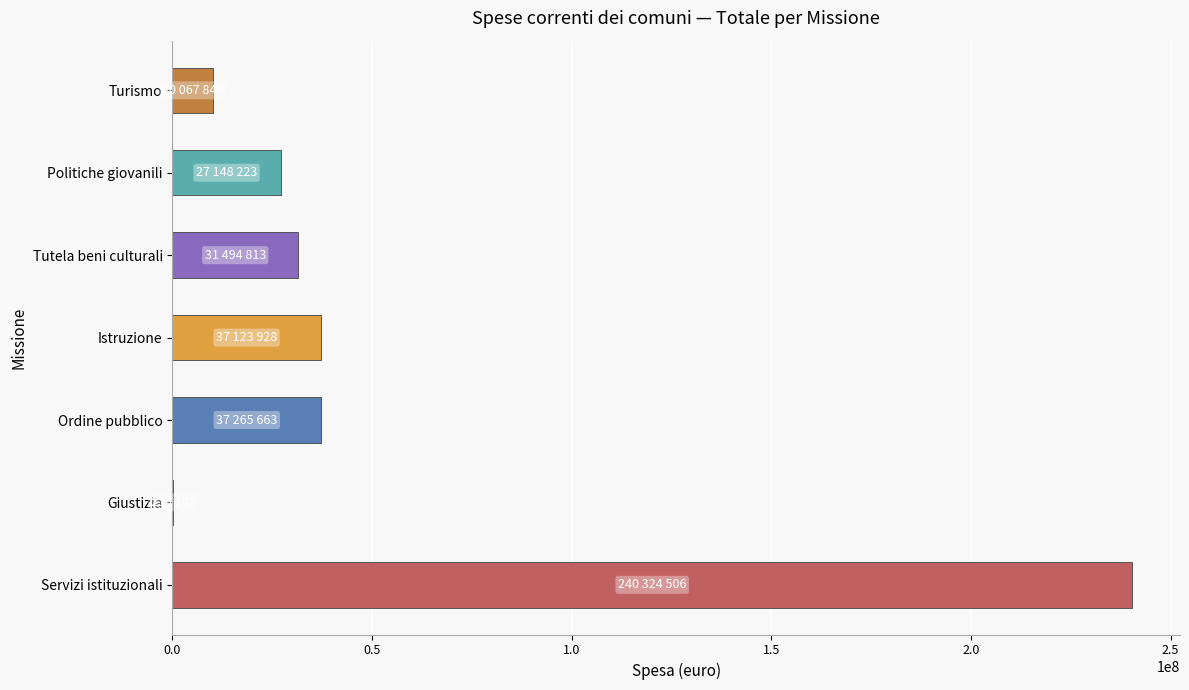

At which category does the chart reach its peak across all series?

Servizi istituzionali